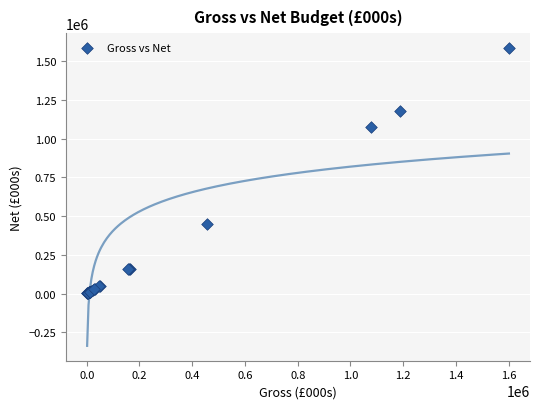

What Y value in the scatter plot is closest to 793269?

1075344.7